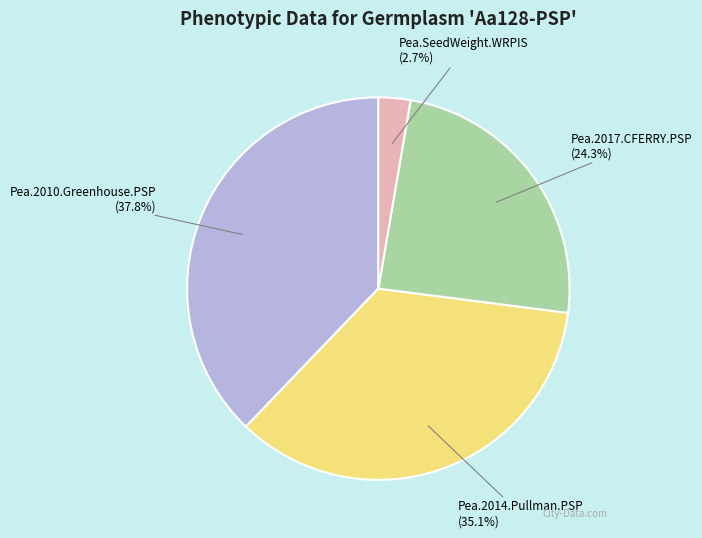

What is the largest slice in the pie chart?

Pea.2010.Greenhouse.PSP